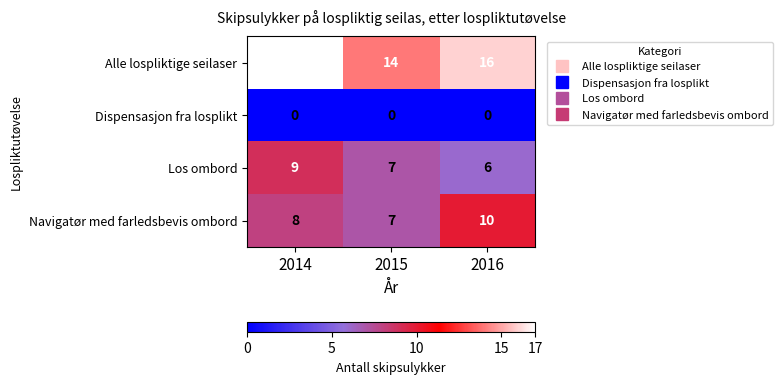

What value does the Los ombord series have at 2016?

6